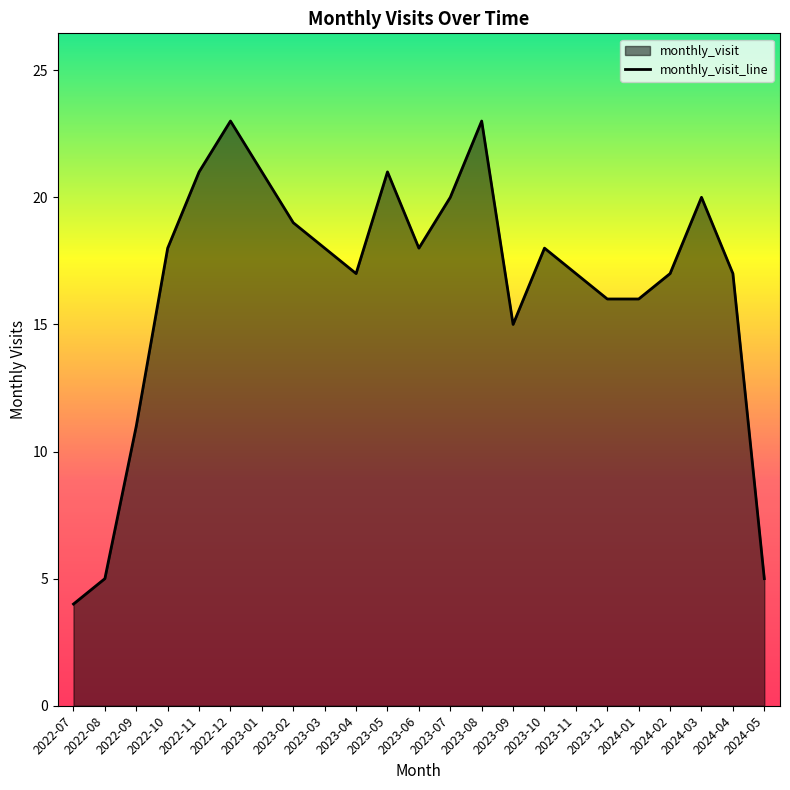

Rank the categories by value from highest to lowest.

2022-12, 2023-08, 2022-11, 2023-01, 2023-05, 2023-07, 2024-03, 2023-02, 2022-10, 2023-03, 2023-06, 2023-10, 2023-04, 2023-11, 2024-02, 2024-04, 2023-12, 2024-01, 2023-09, 2022-09, 2022-08, 2024-05, 2022-07